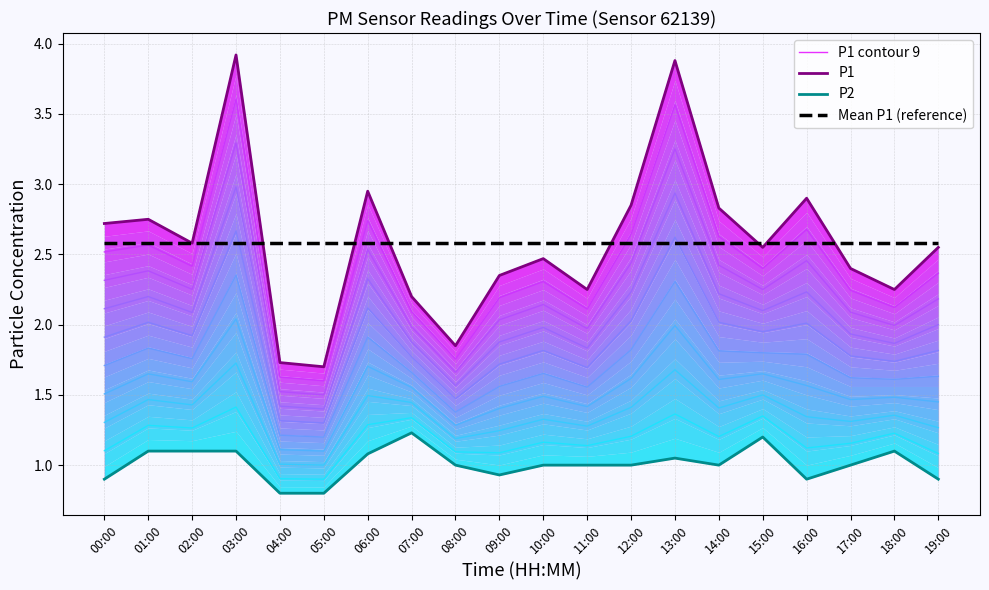

What is the label of the 15th point from the left?

14:00